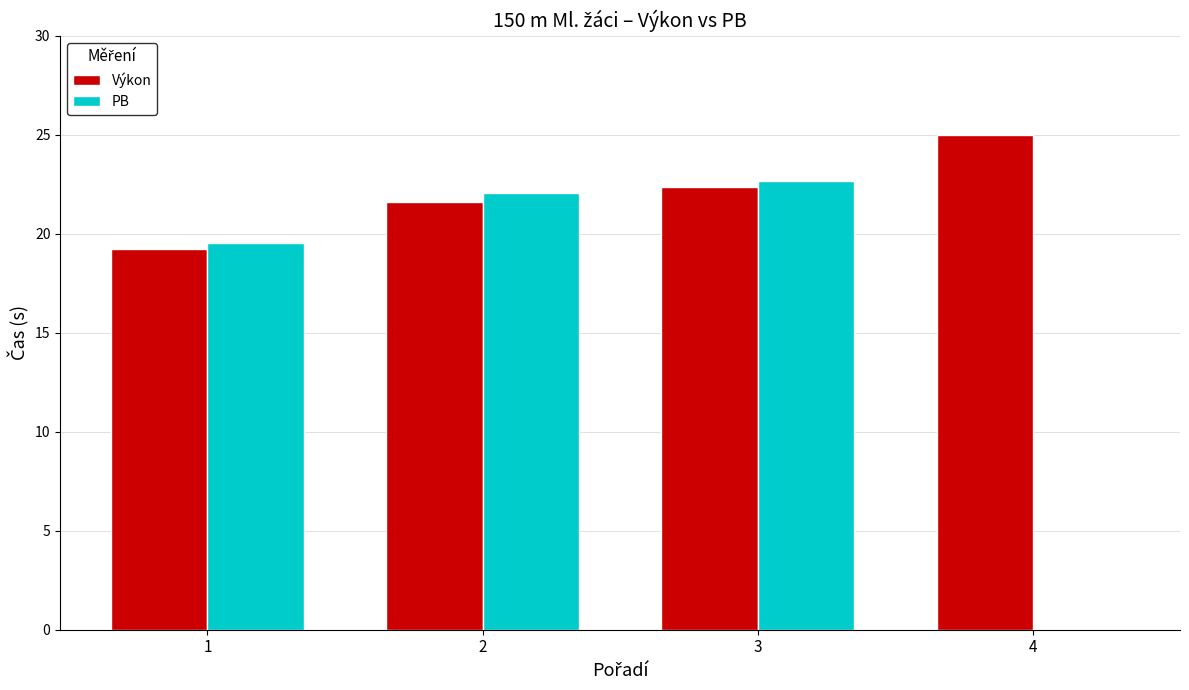

Reading right to left, list all the values displayed in this chart.

Výkon: 25.0	22.4	21.6	19.2
PB: 0.0	22.7	22.1	19.5